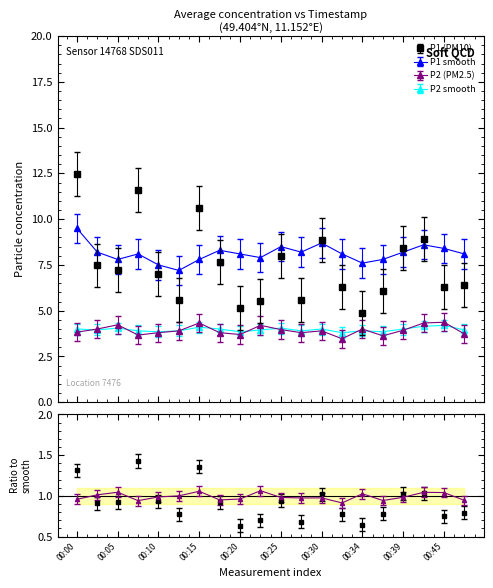

How many data points in P1_smooth are less than 8?

7